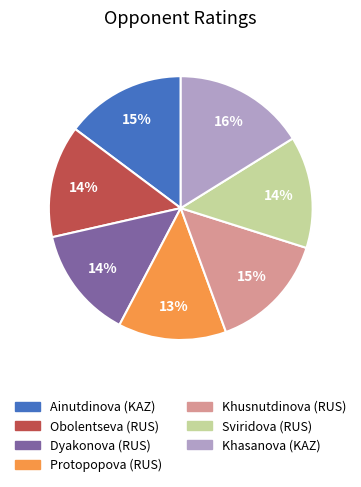

How many segments does this pie chart have?

7